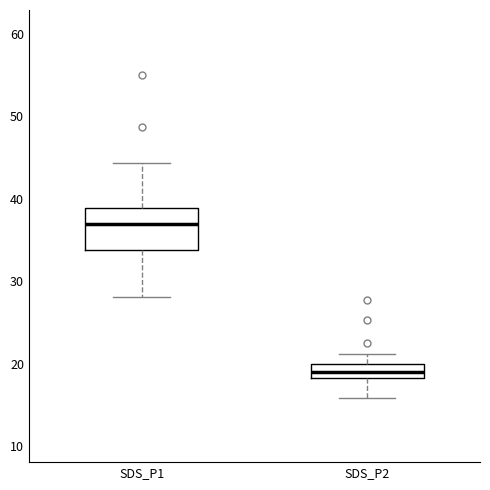

Which box is the tallest, from its lower edge to its upper edge?

SDS_P1